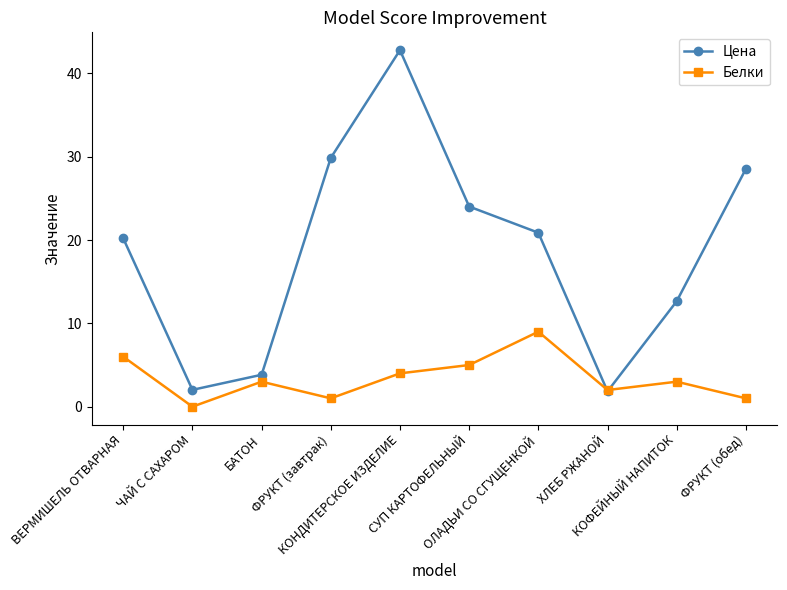

Rank the series by their average value, from lowest to highest.

Белки, Цена